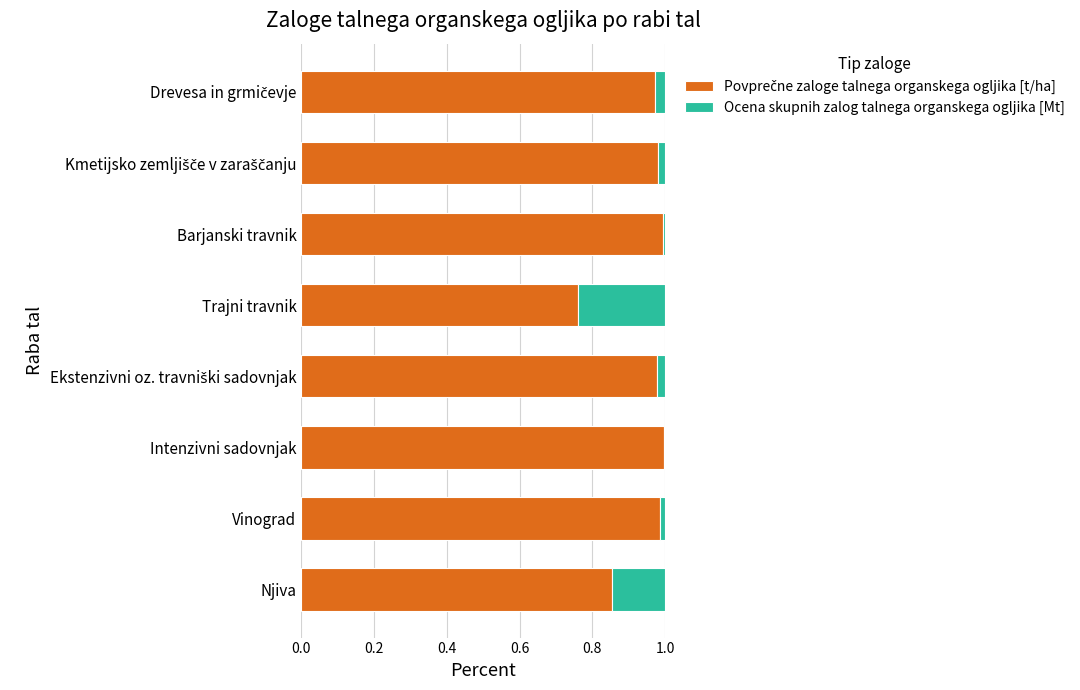

How many series are shown in this chart?

2